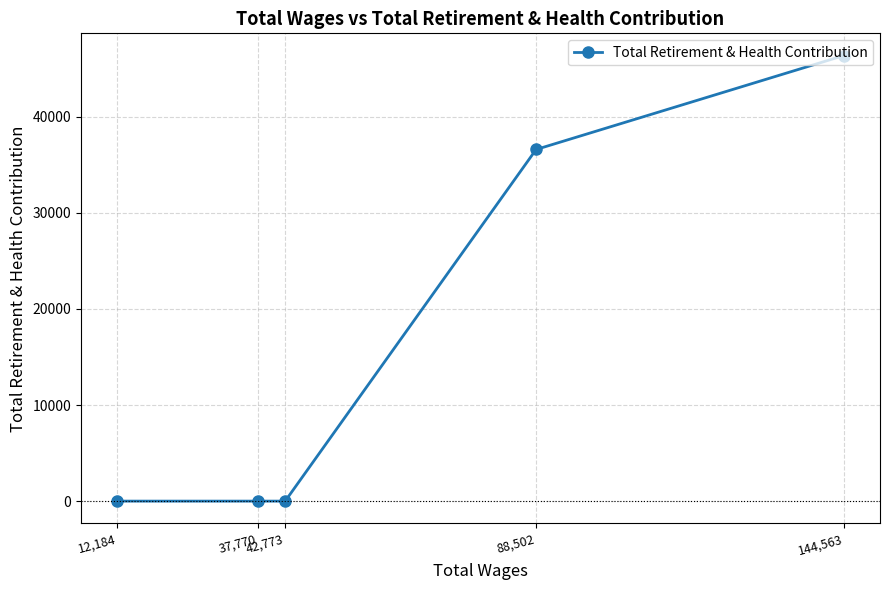

At which label is the value closest to 23183?

88,502